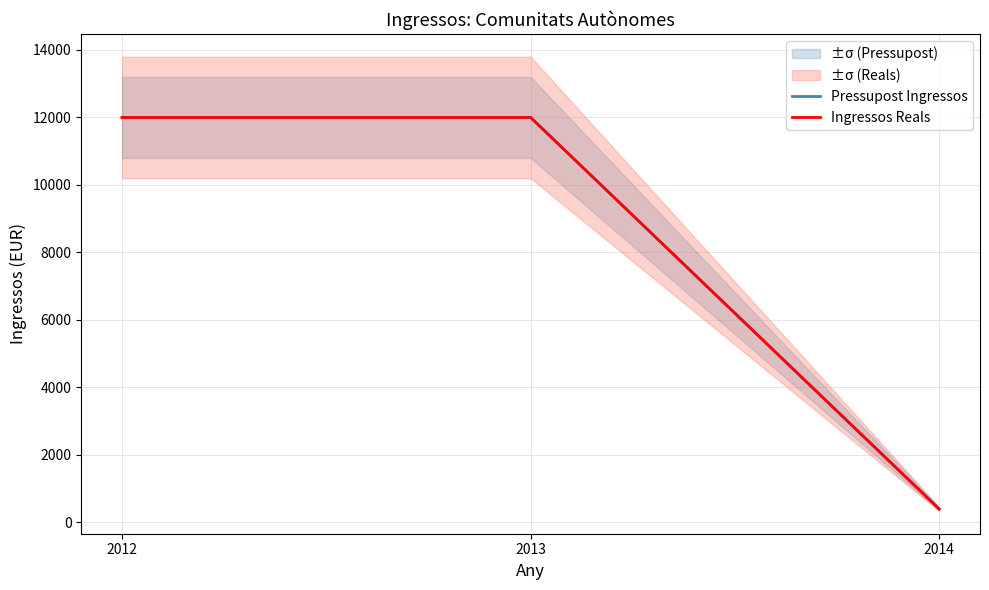

Is this an area chart (filled region under the line)?

No